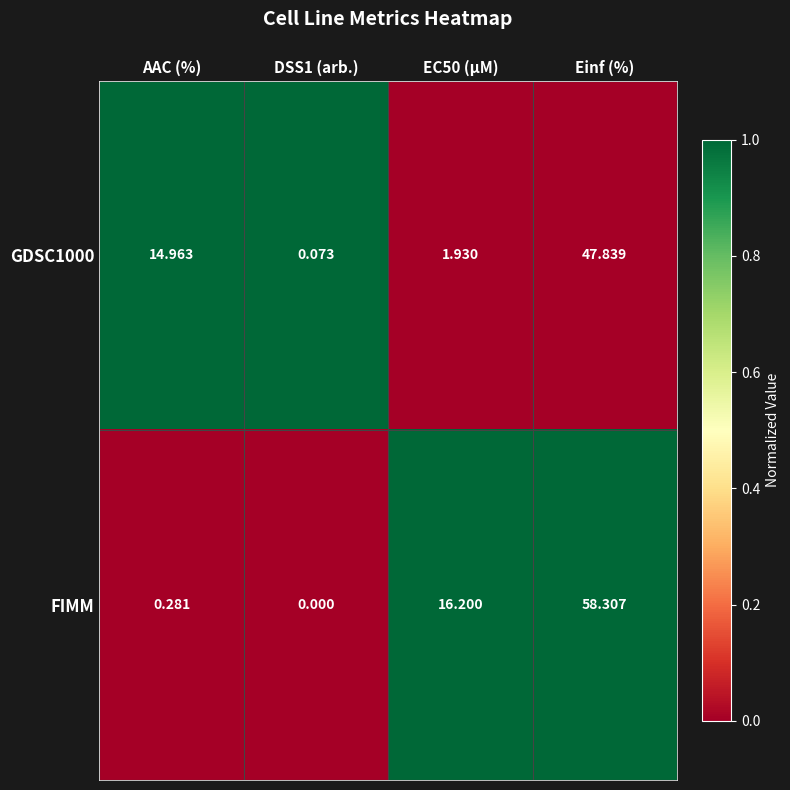

Which series has the widest spread of values?

FIMM